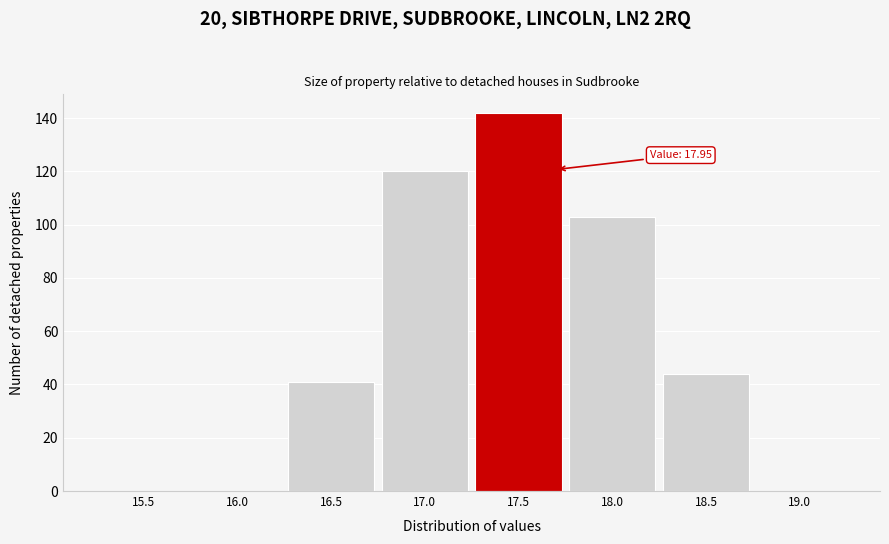

Reading right to left, what are all the values shown in this chart?

19.0=0	18.5=44	18.0=103	17.5=142	17.0=120	16.5=41	16.0=0	15.5=0